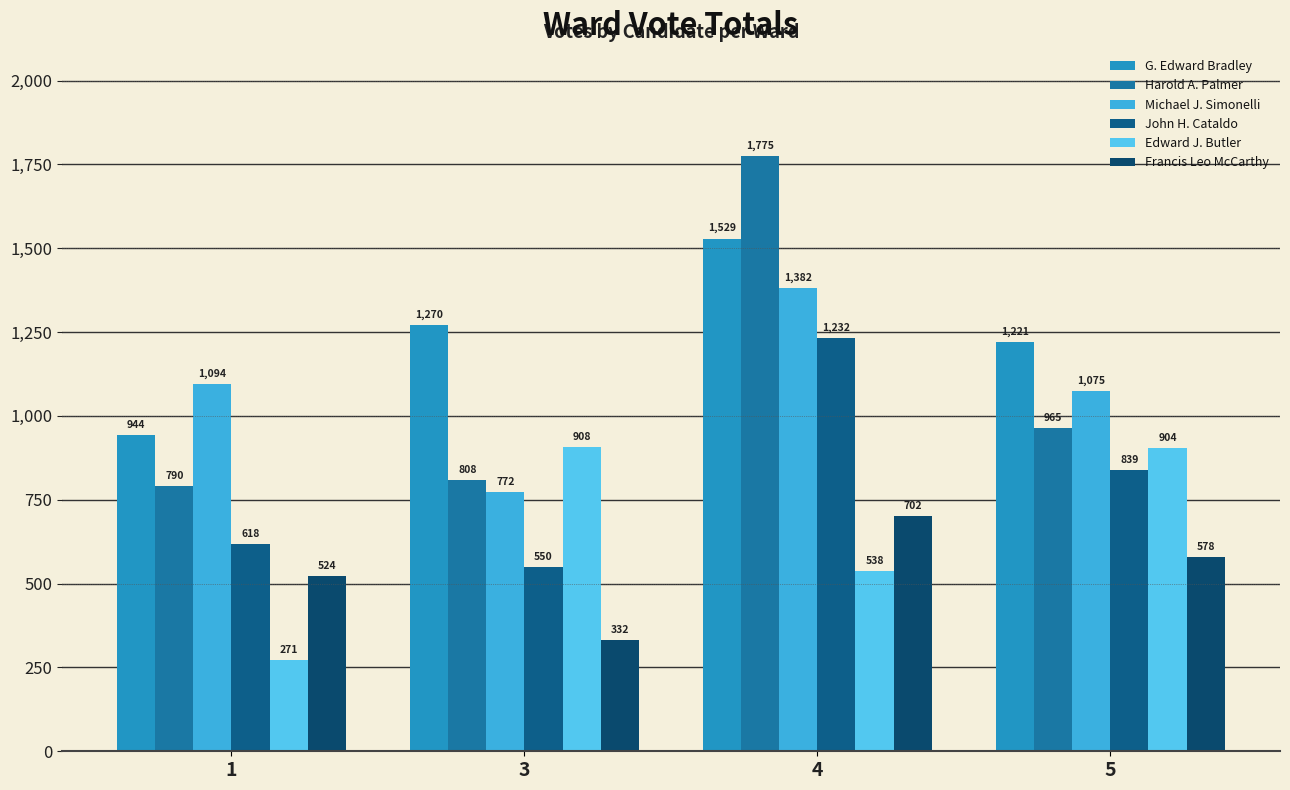

How many bars are there in each group?

6